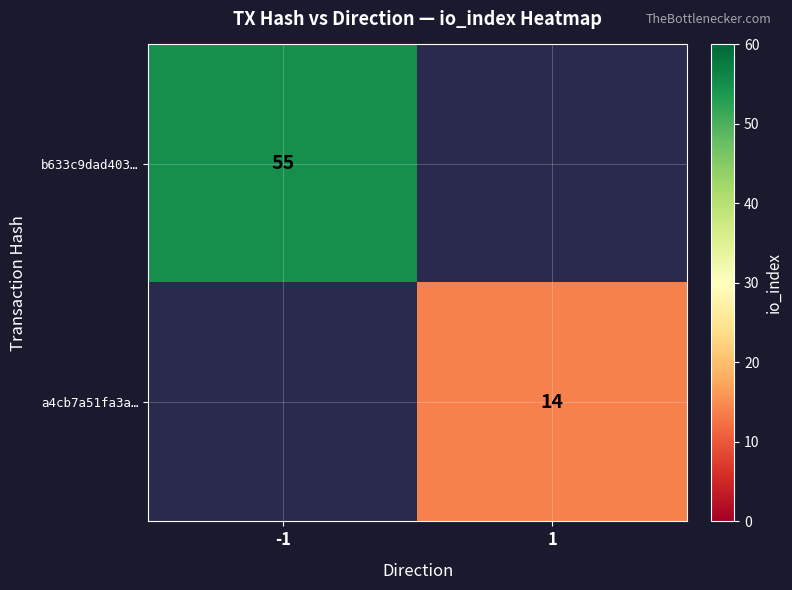

Is it true that b633c9dad403… equals 86 at -1?

False